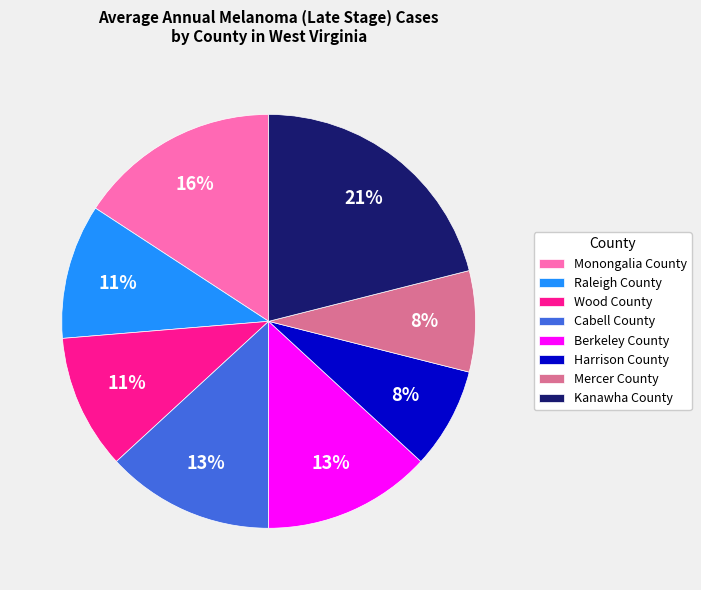

The Wood County slice represents 11% of the pie. True or false?

True